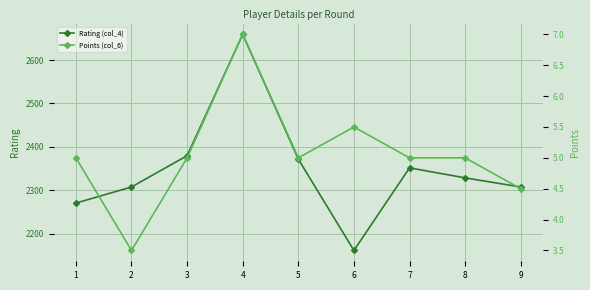

Reading left to right, what are all the values shown in this chart?

Rating (col_4): 1=2271.0	2=2308.0	3=2380.0	4=2659.0	5=2372.0	6=2162.0	7=2352.0	8=2329.0	9=2308.0
Points (col_6): 1=5.0	2=3.5	3=5.0	4=7.0	5=5.0	6=5.5	7=5.0	8=5.0	9=4.5